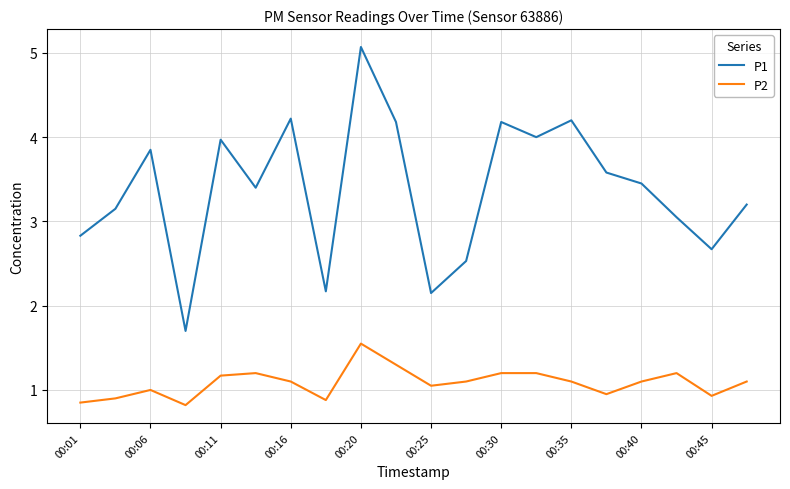

What is the difference between the maximum and minimum values in the P2 series?

0.7